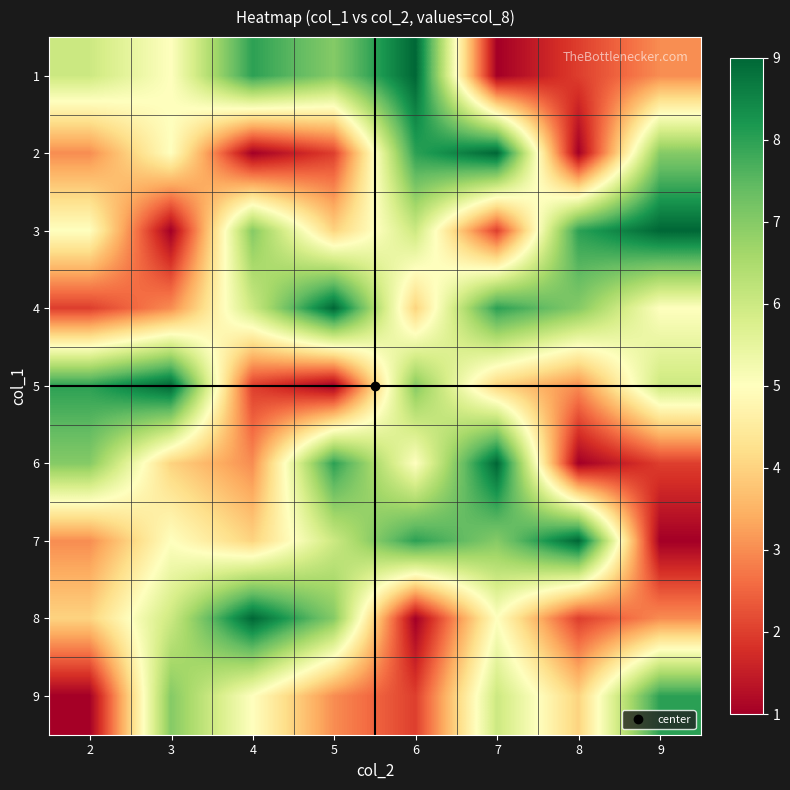

Rank the series at 2 from lowest to highest value.

9, 4, 2, 7, 8, 3, 1, 6, 5